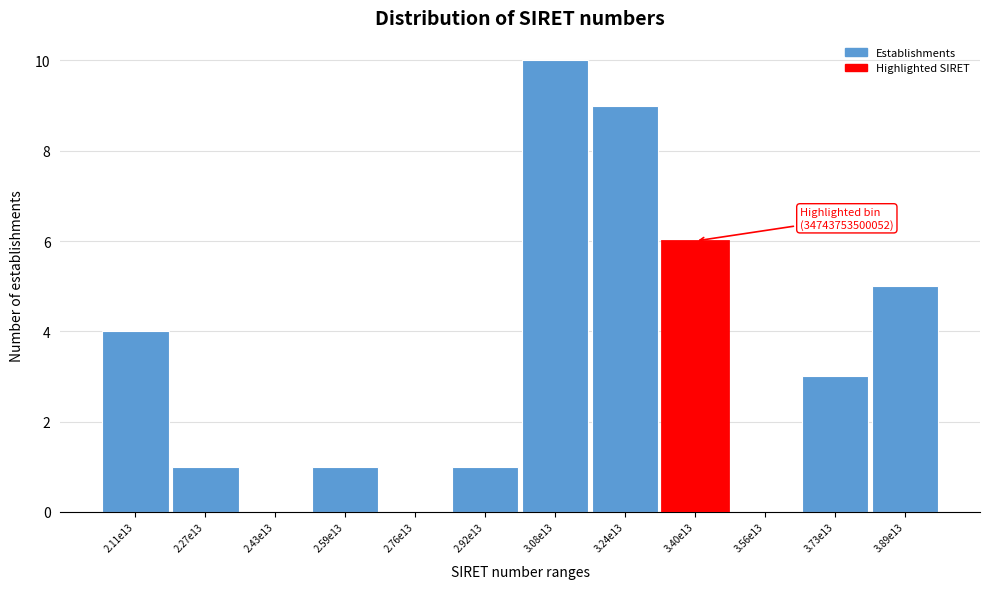

Reading right to left, extract all data points from this chart.

3.89e13=5	3.73e13=3	3.56e13=0	3.40e13=6	3.24e13=9	3.08e13=10	2.92e13=1	2.76e13=0	2.59e13=1	2.43e13=0	2.27e13=1	2.11e13=4